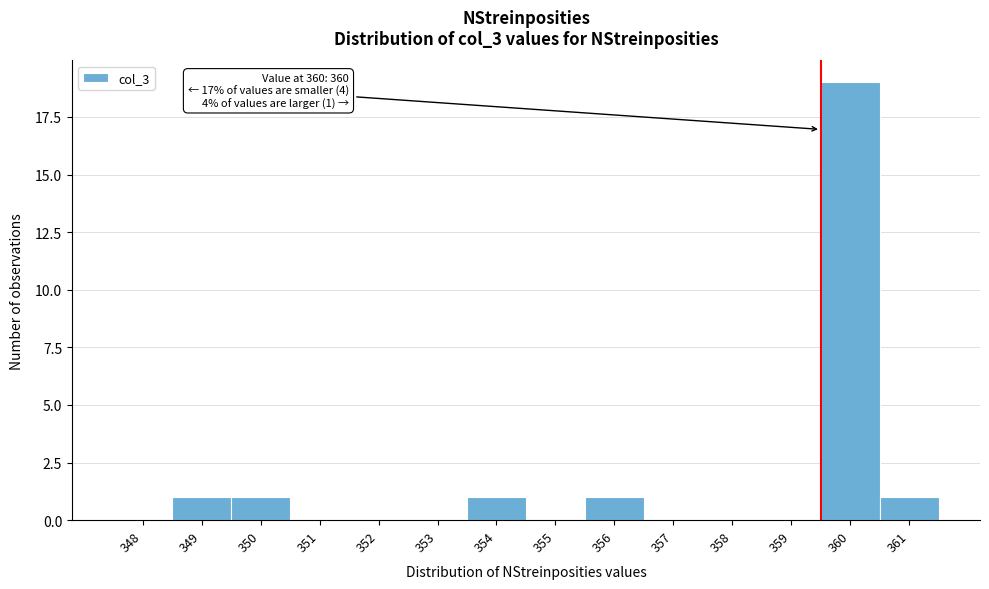

Reading right to left, list all the values displayed in this chart.

361=1	360=19	359=0	358=0	357=0	356=1	355=0	354=1	353=0	352=0	351=0	350=1	349=1	348=0